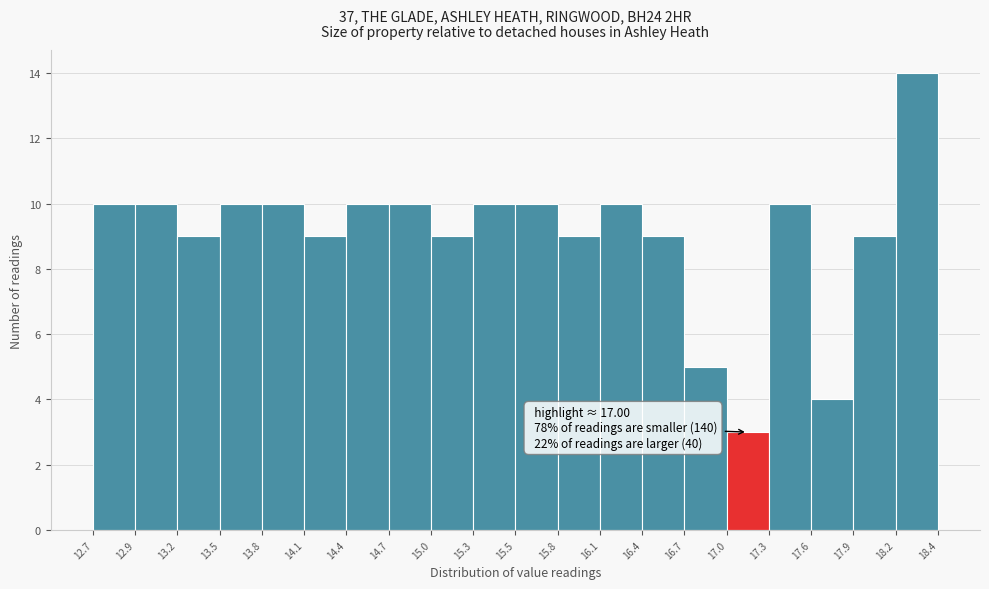

Over which range of the x-axis is the bar tallest?

18.2 to 18.4